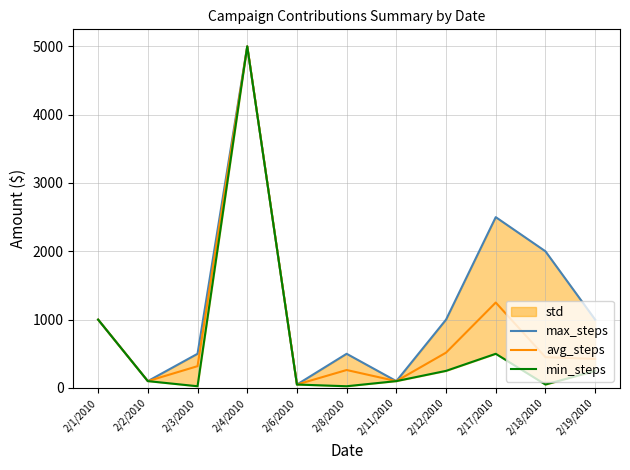

How many interior local peaks does the min_steps series have?

2